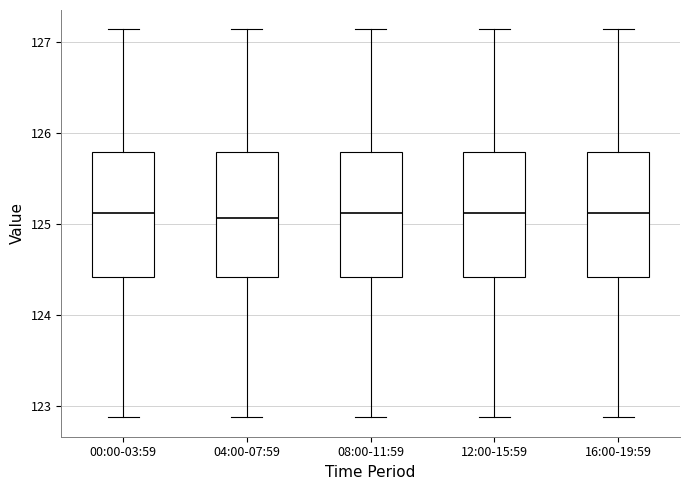

Reading left to right, transcribe this box plot: for each box, give where its median line is, the range the box spans, and where its two whiskers end, as read against the y-axis. The values are not printed on the chart, so give them approximately, as read against the axis.

00:00-03:59: median 125.1, box 124.4 to 125.8, whiskers 122.9 to 127.1
04:00-07:59: median 125.1, box 124.4 to 125.8, whiskers 122.9 to 127.1
08:00-11:59: median 125.1, box 124.4 to 125.8, whiskers 122.9 to 127.1
12:00-15:59: median 125.1, box 124.4 to 125.8, whiskers 122.9 to 127.1
16:00-19:59: median 125.1, box 124.4 to 125.8, whiskers 122.9 to 127.1